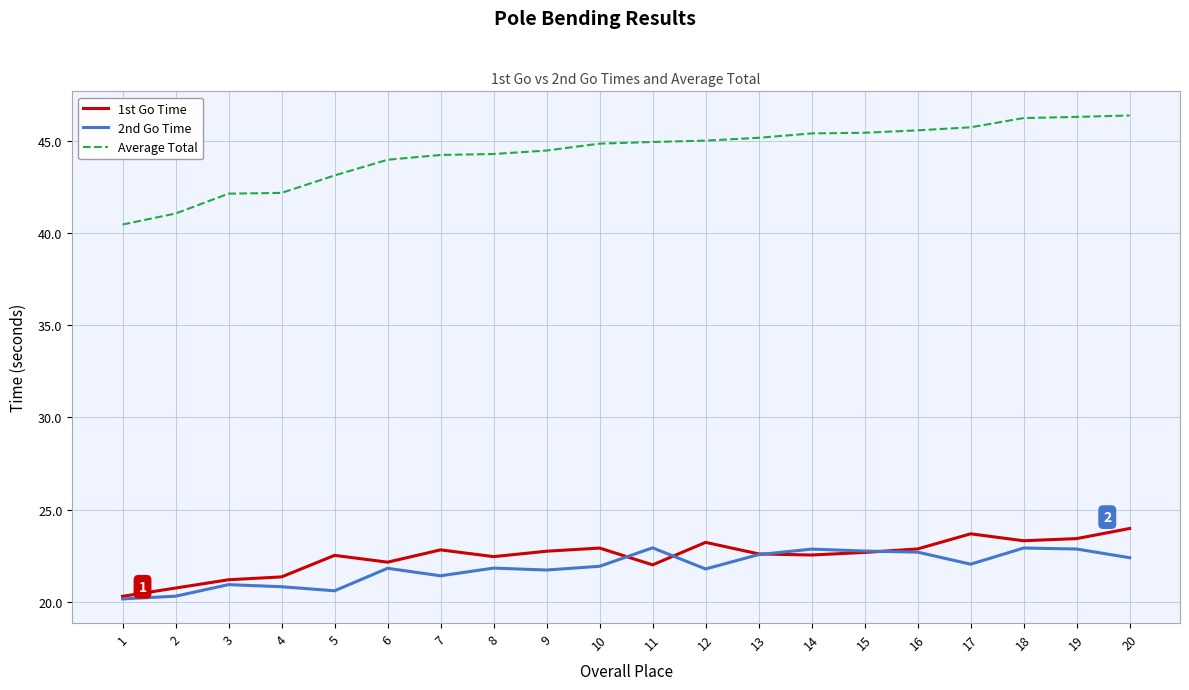

What is the average value of the 2nd Go Time series?

21.9